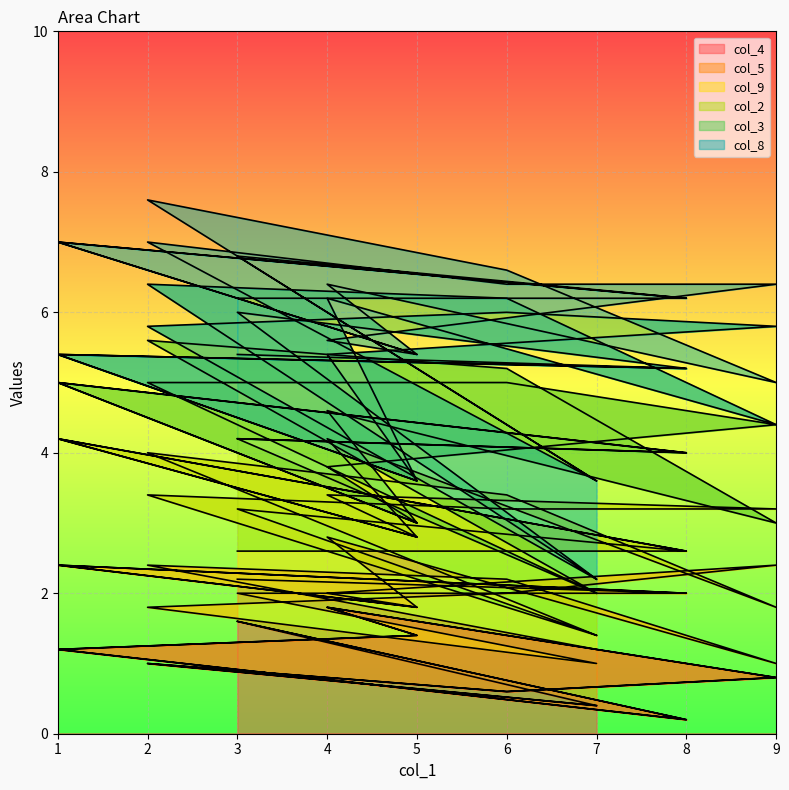

What is the total value across all series at 1?

35